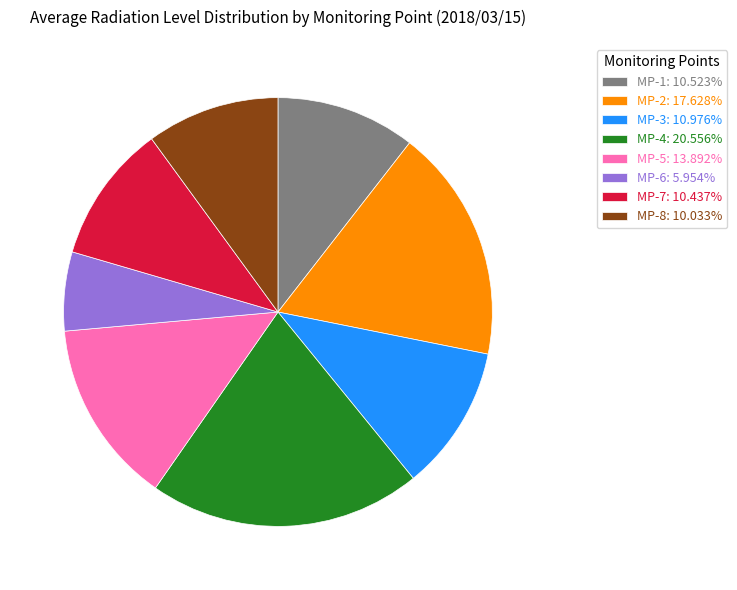

Which category has the smallest portion of the pie?

MP-6